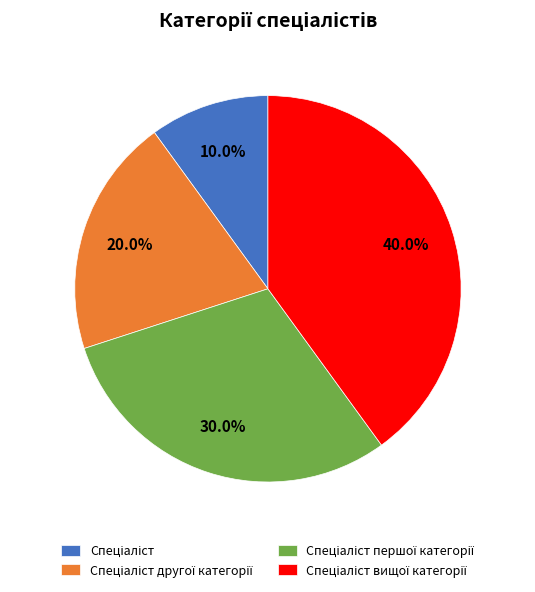

Is there a majority slice in this chart?

No